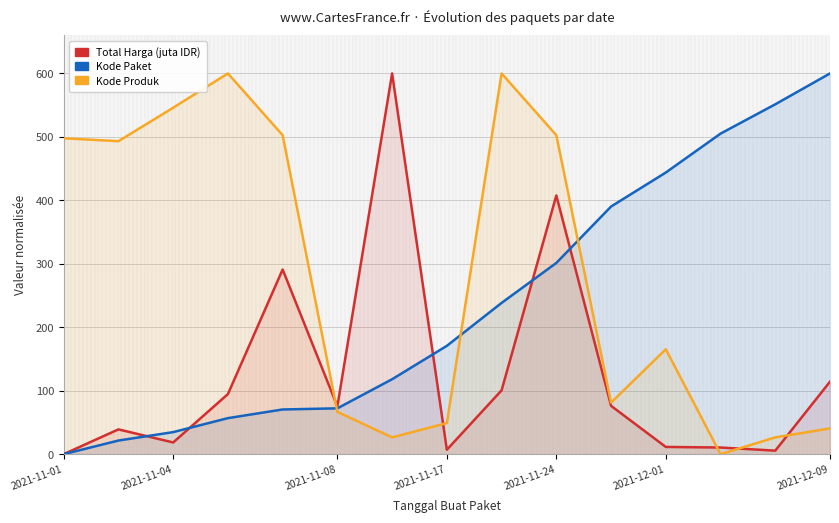

What is the maximum value shown in the chart?

600.0